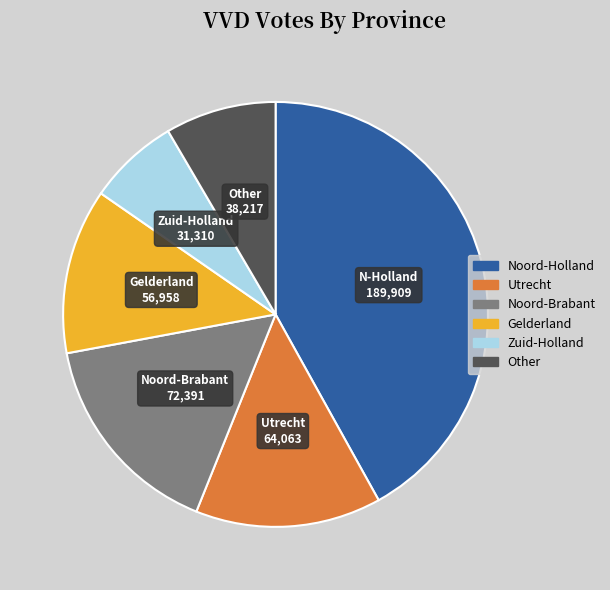

Is there a majority slice in this chart?

No